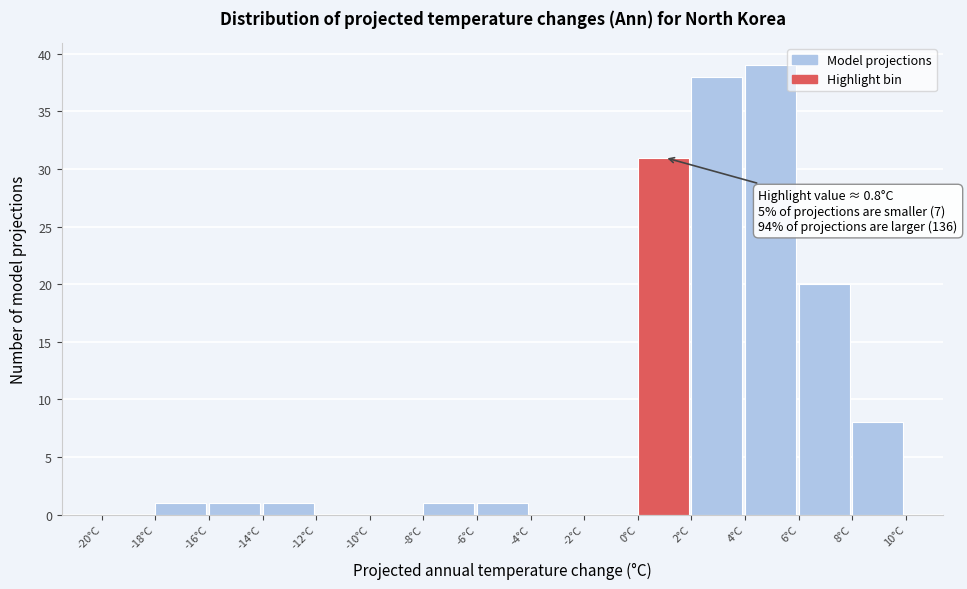

Which range on the x-axis has the tallest bar?

4 to 6